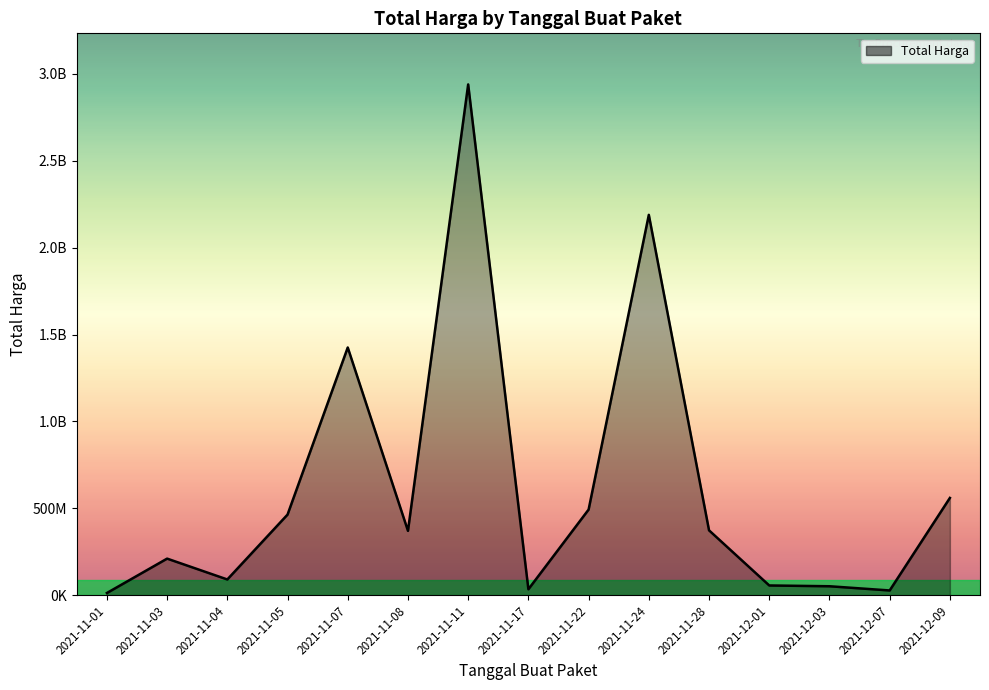

What is the change in value from 2021-11-07 to 2021-11-11?

+1514095340